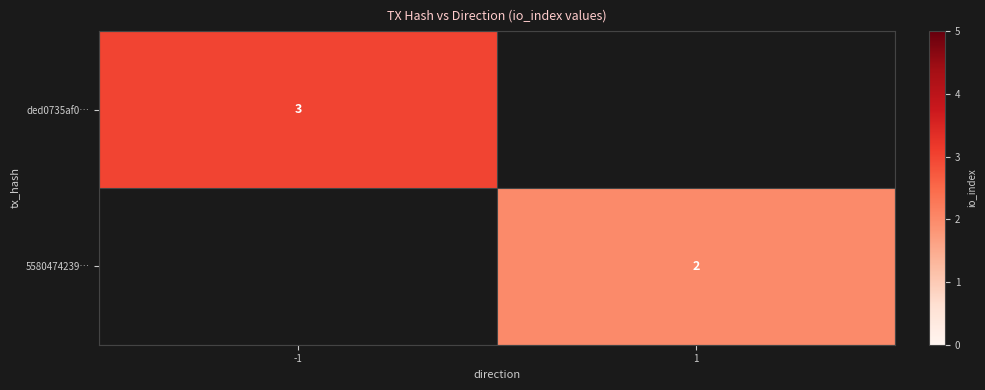

Is it true that 5580474239… equals 2 at 1?

True